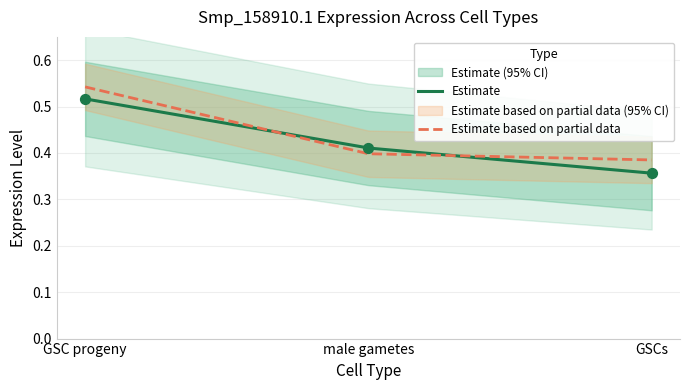

What is the change in value from GSC progeny to male gametes?

-0.1